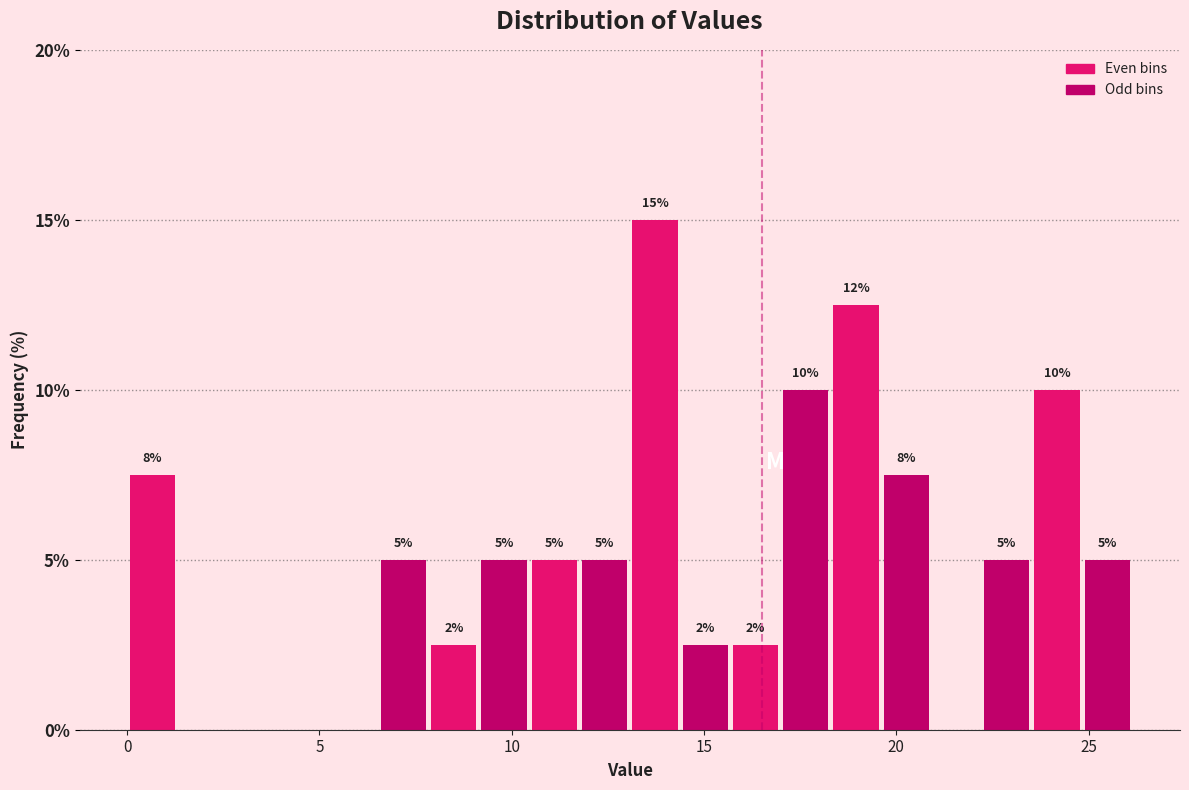

Read against the x-axis, roughly where is the centre of the tallest bar?

13.5